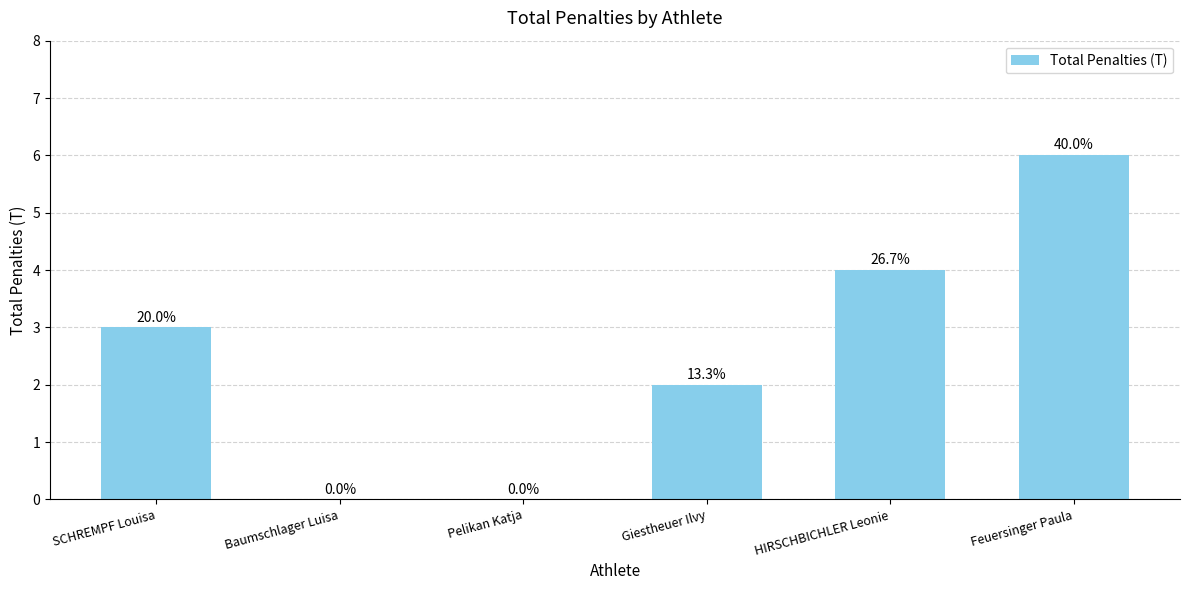

Reading left to right, list all the values displayed in this chart.

3	0	0	2	4	6